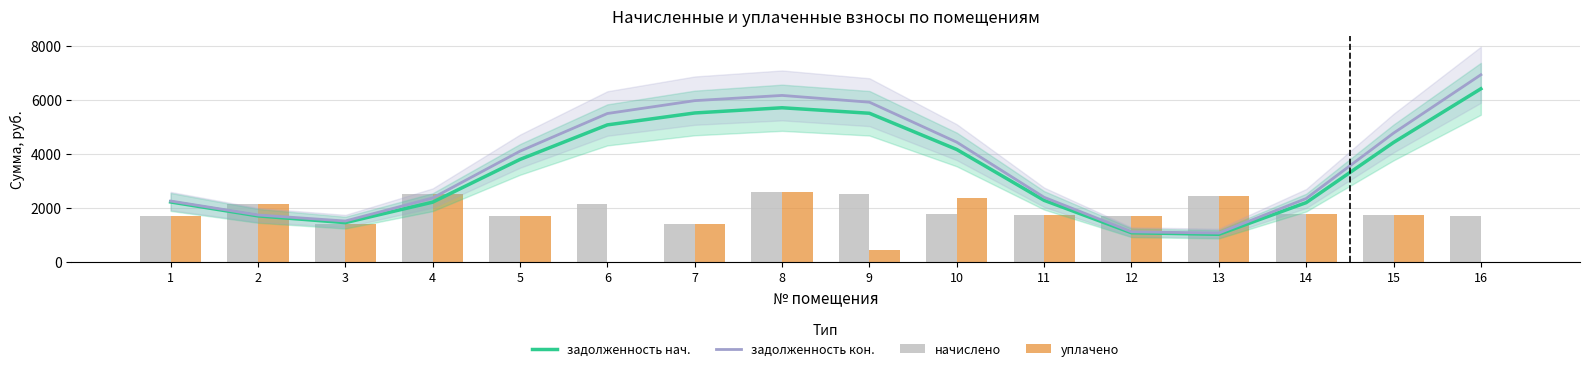

How many data points does each series have?

16